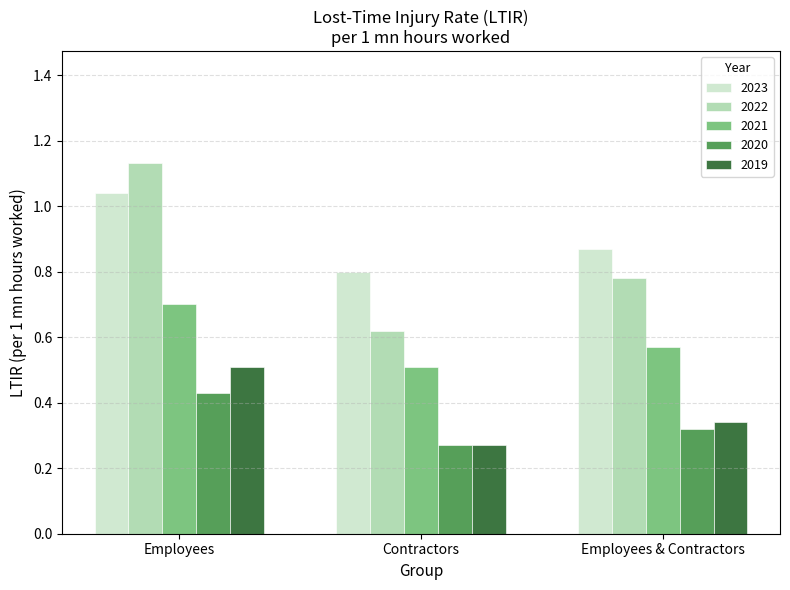

How many 2022 values are between 0 and 1?

2